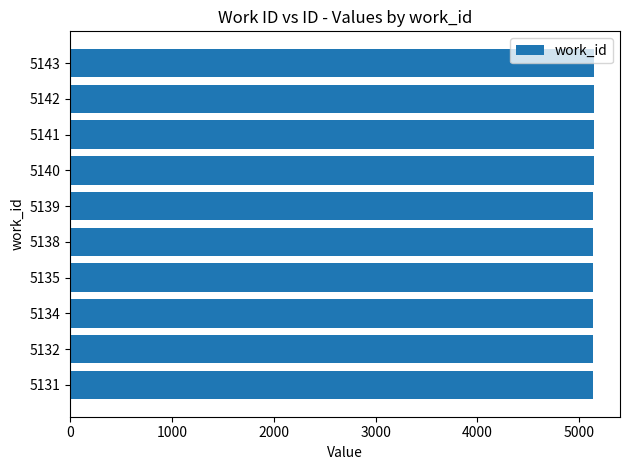

Count the number of categories in the chart.

10